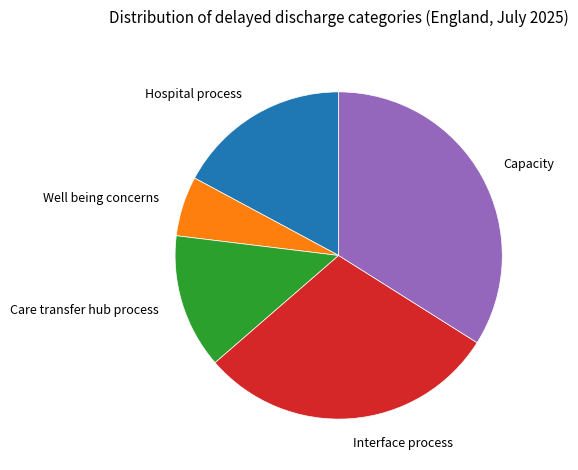

Rank the categories by value from lowest to highest.

Well being concerns, Care transfer hub process, Hospital process, Interface process, Capacity